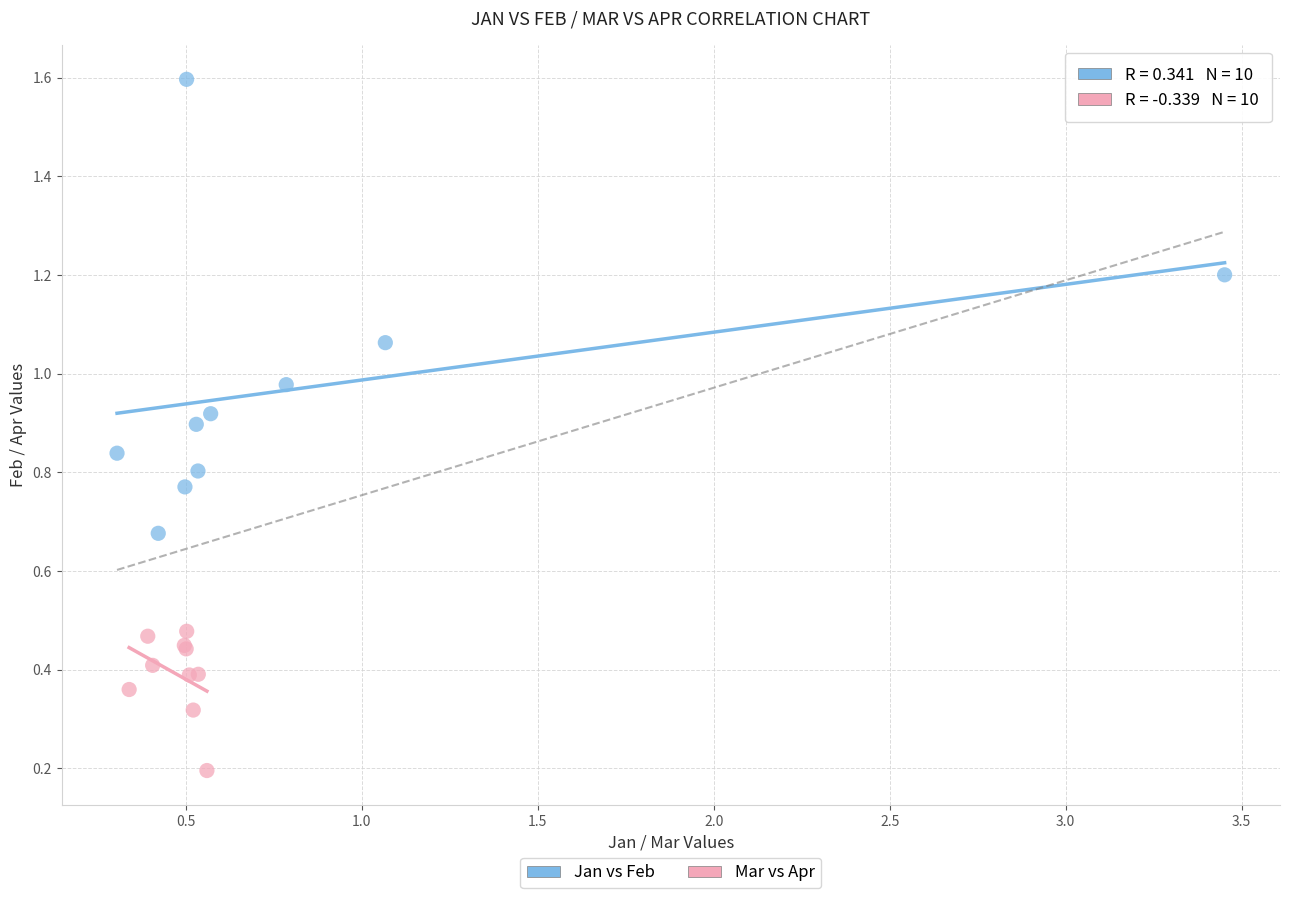

Which series has the widest spread of Y values?

Jan vs Feb